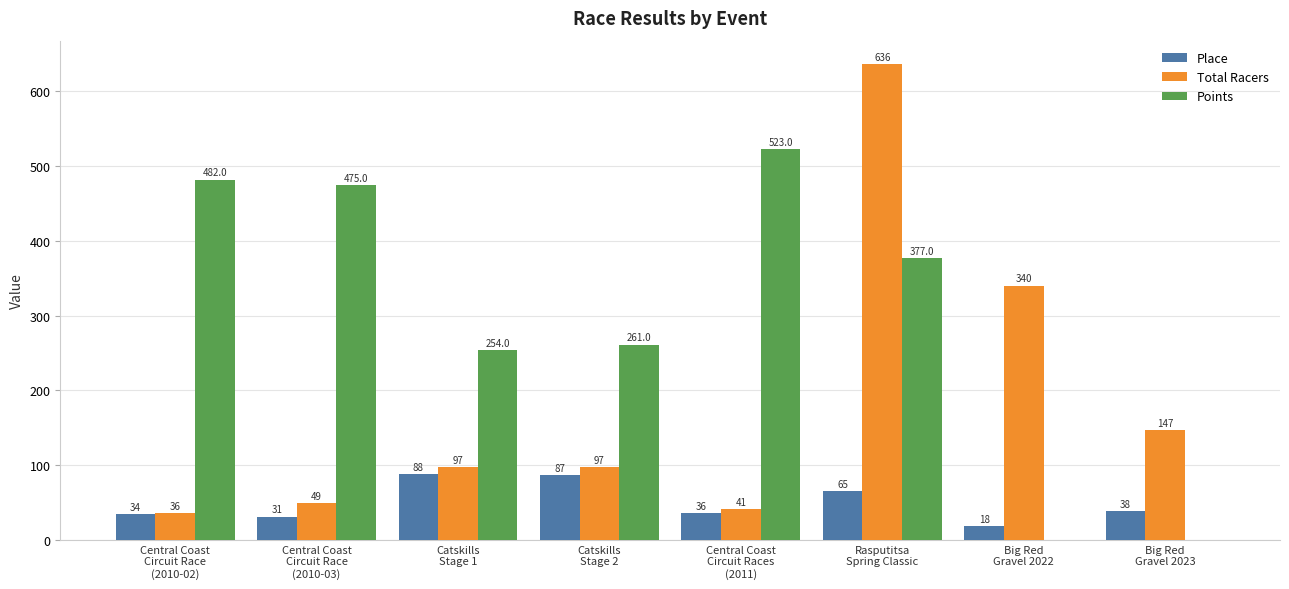

What is the sum of all Points values?

2371.2